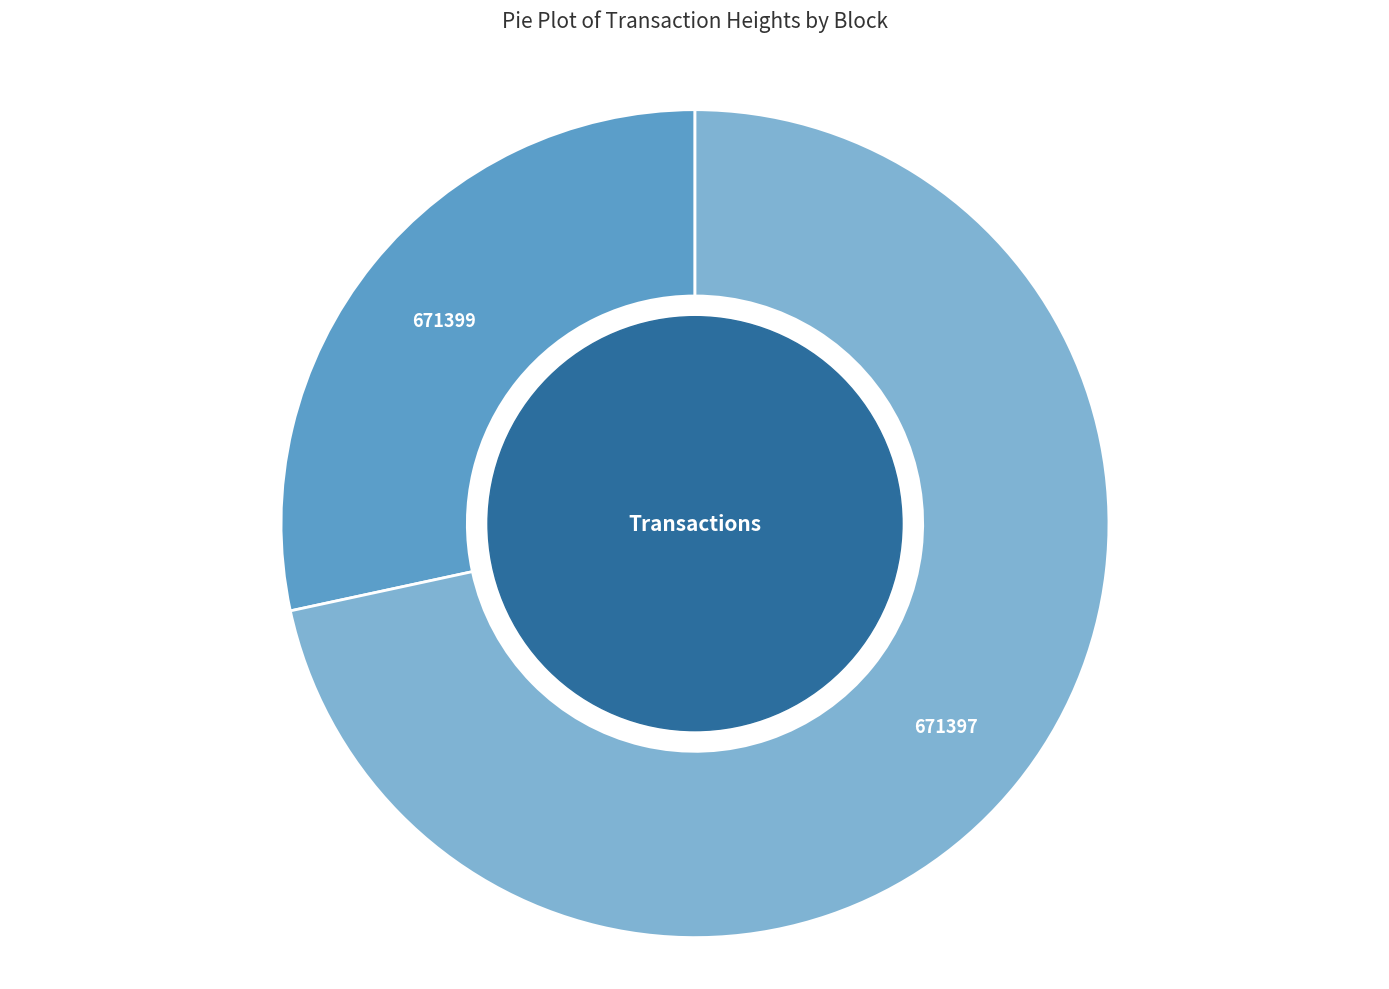

Which has a higher value, 671397 or 671399?

671397